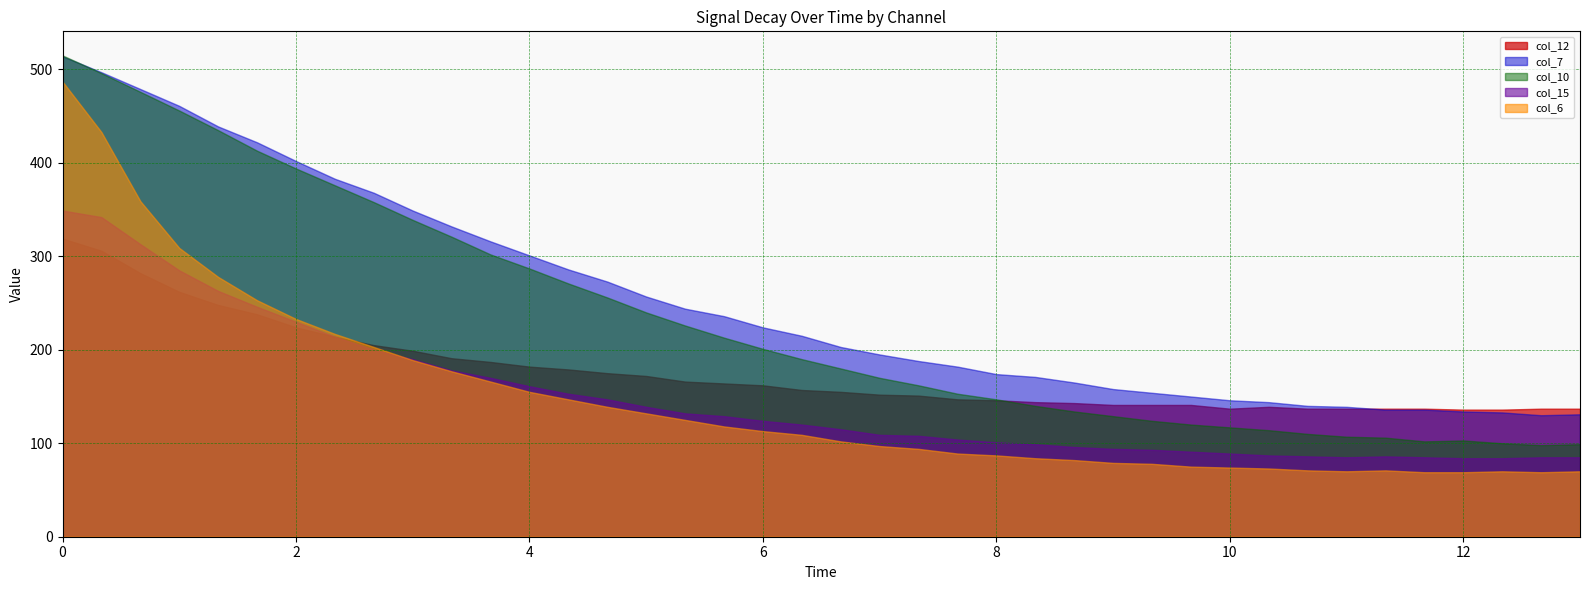

In col_15, how many points are higher than both neighbors (excluding endpoints)?

1